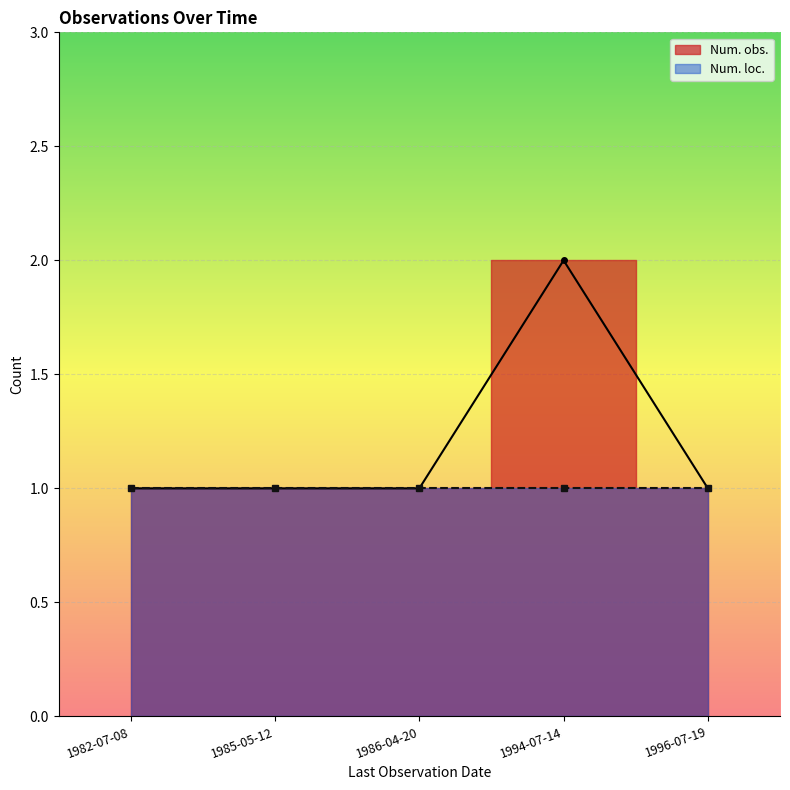

Count the number of categories in the chart.

5